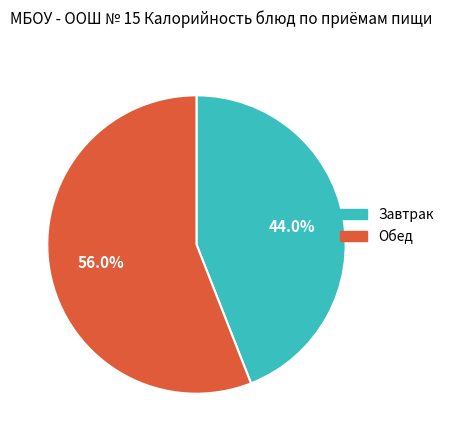

Is there any slice that represents more than half of the pie?

Yes